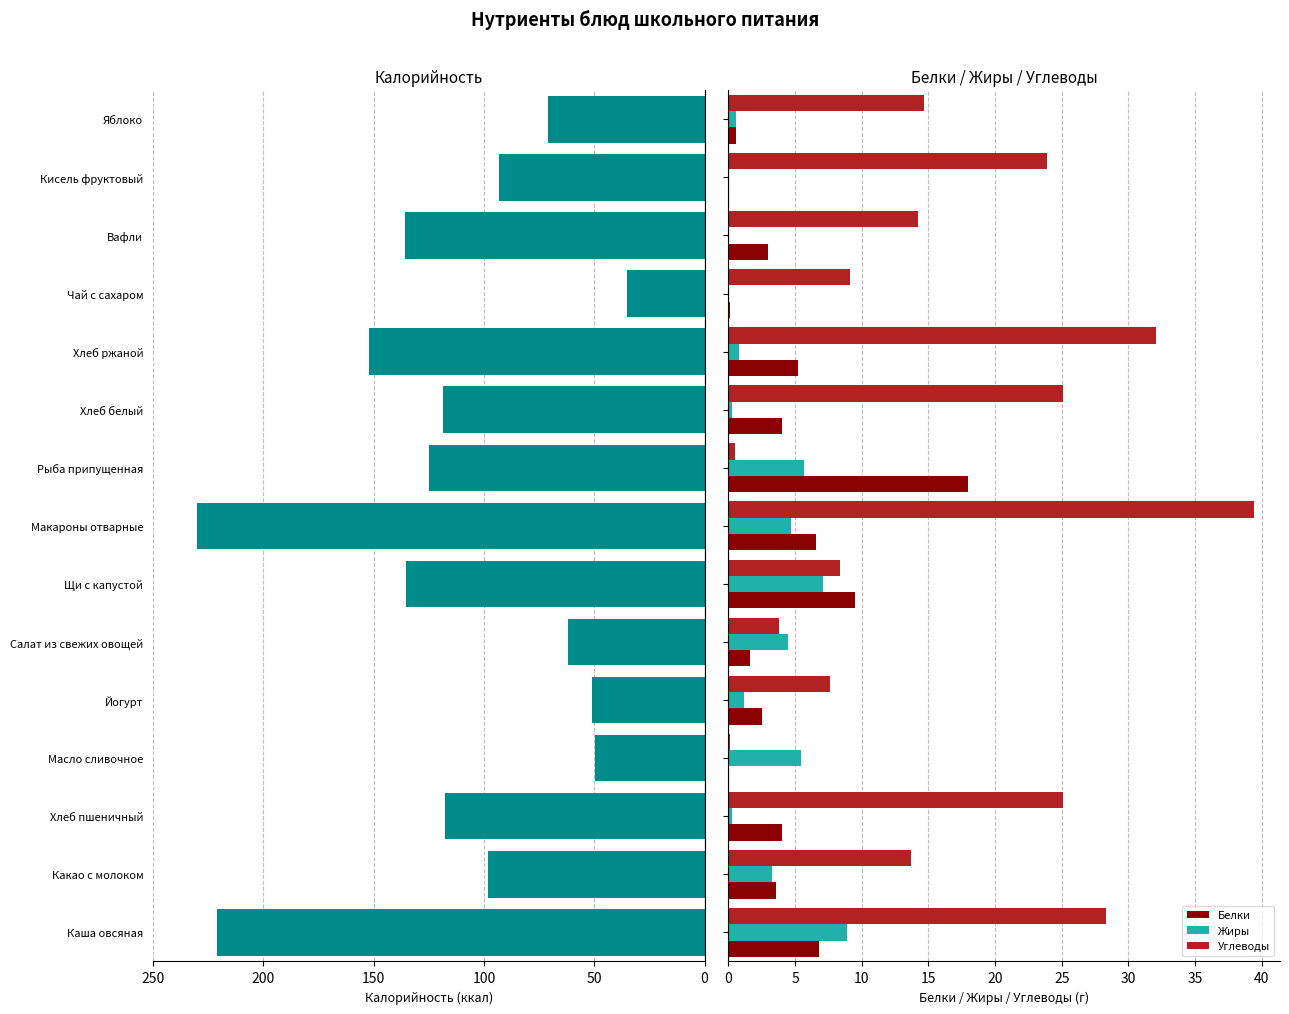

What is the sum of all Жиры values?

42.8